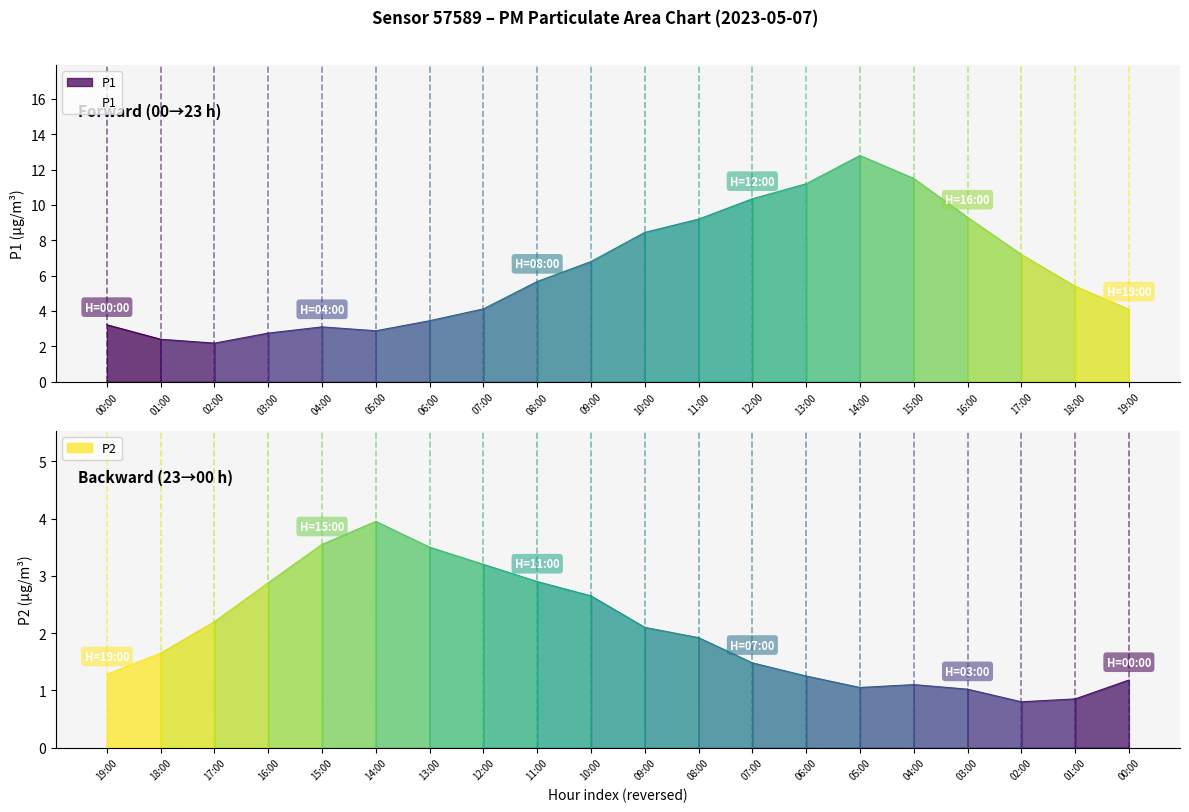

Where is the first local minimum for P2?

02:00